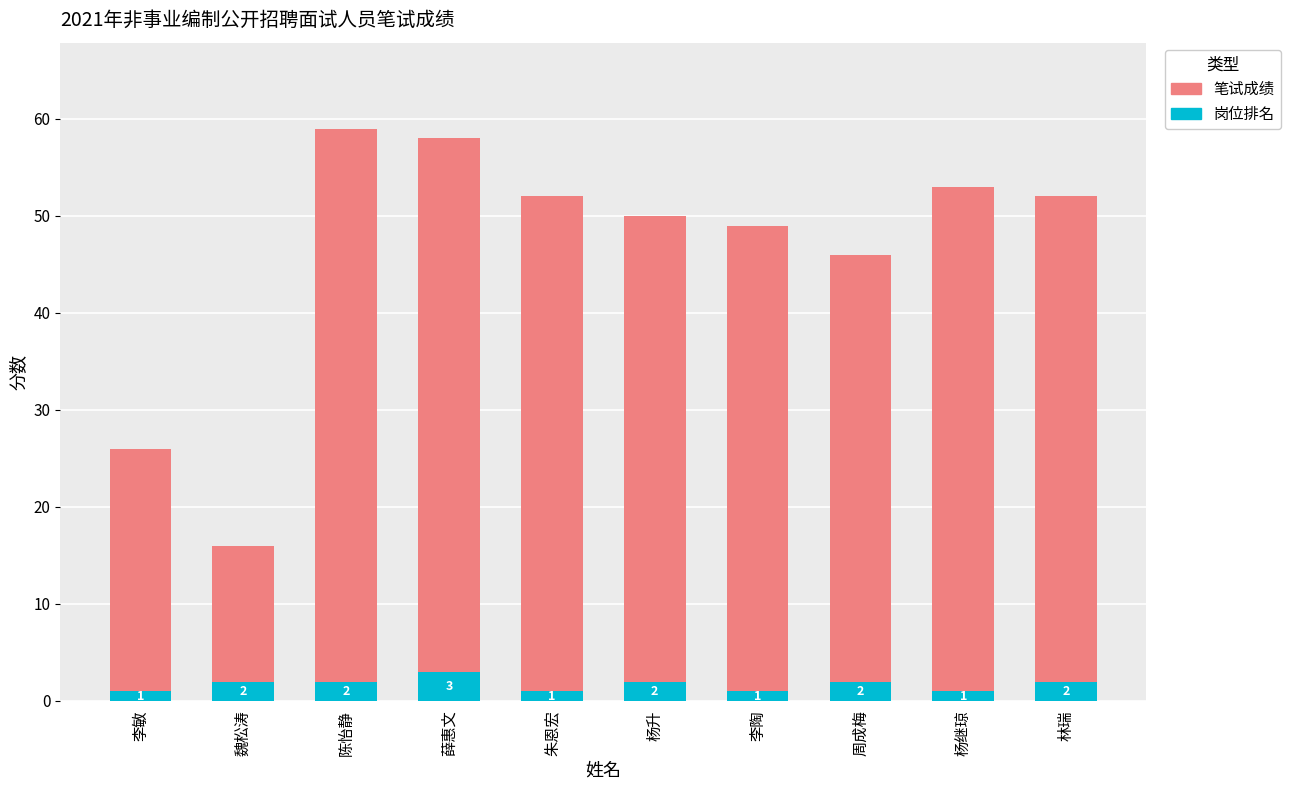

True or false: 岗位排名 has a value of 2 at 陈怡静.

True